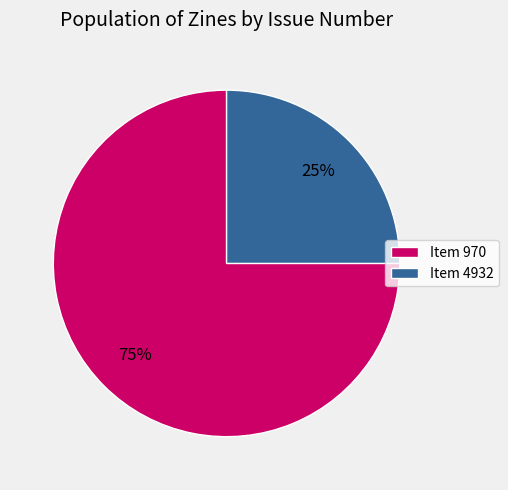

How many segments does this pie chart have?

2